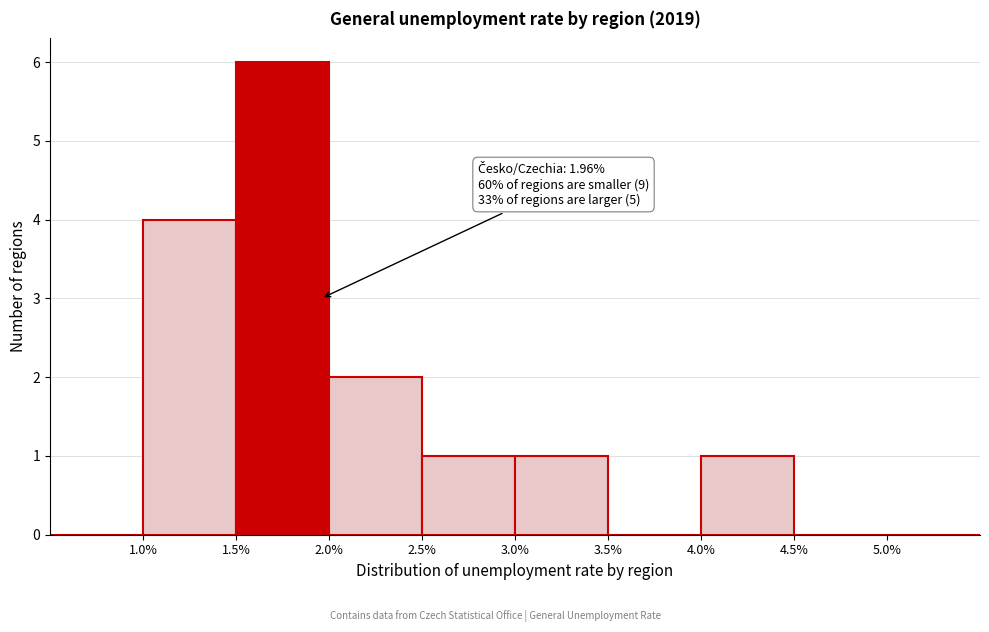

Over which range of the x-axis is the bar tallest?

1.5 to 2.0